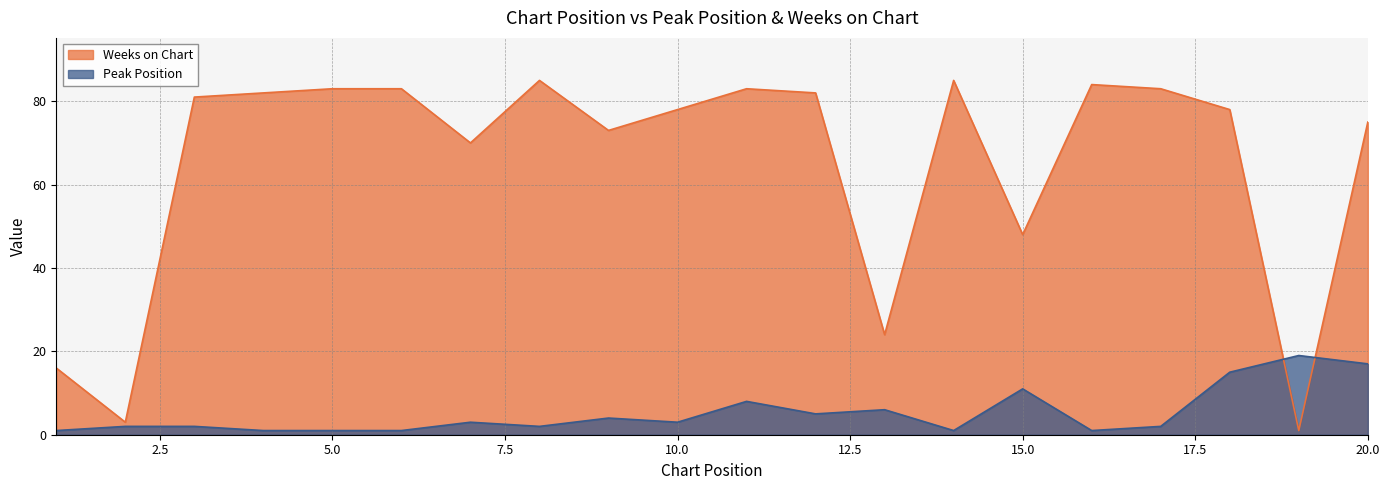

List the series in order of their overall mean, lowest first.

Peak Position, Weeks on Chart